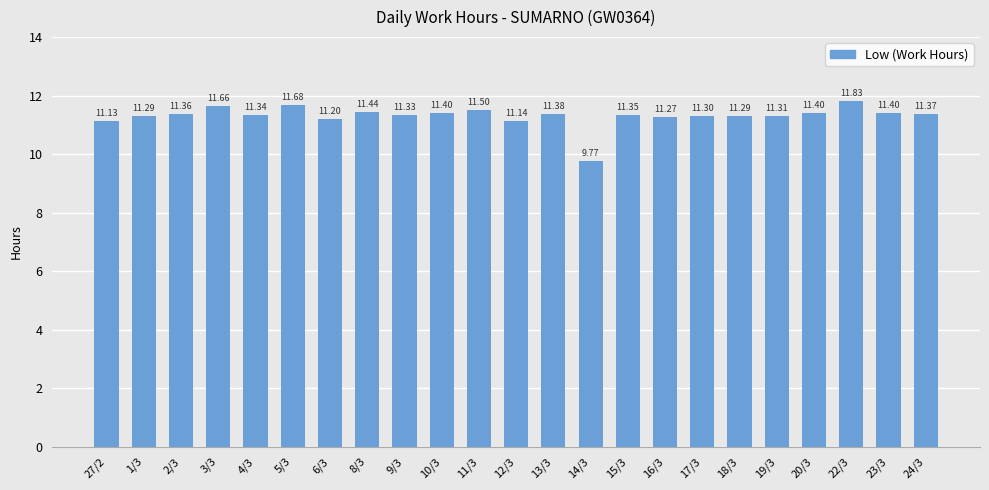

The chart shows a value of 11.4 at 2/3. True or false?

True